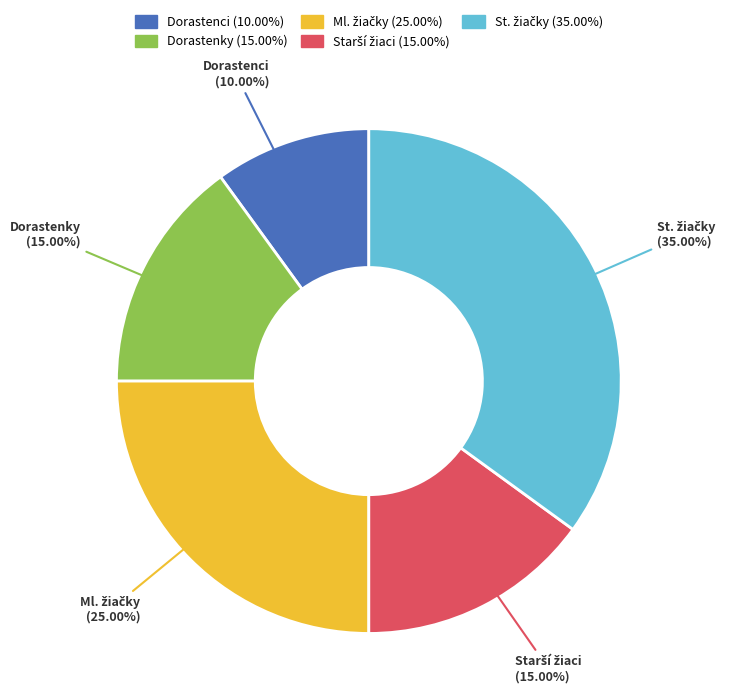

Is there any slice that represents more than half of the pie?

No